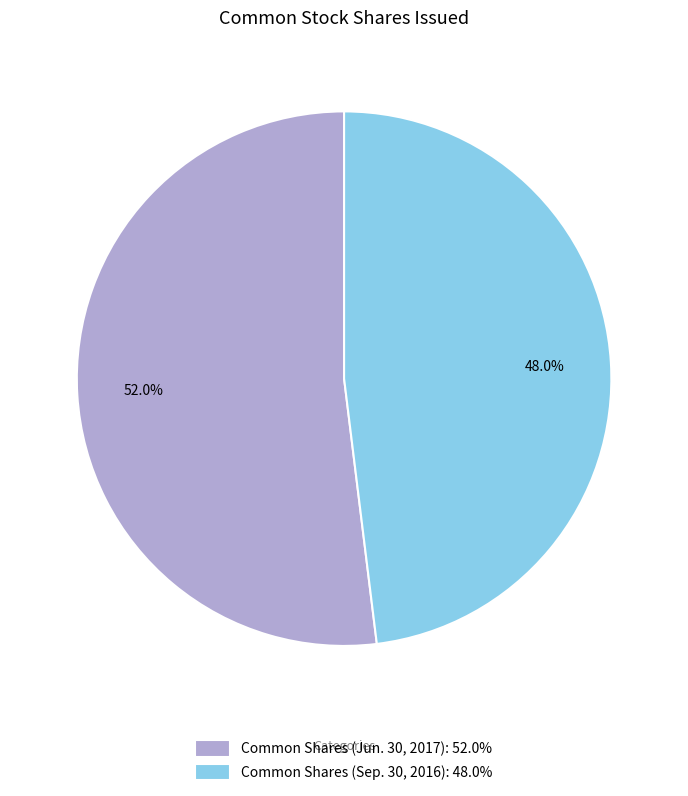

How many segments does this pie chart have?

2